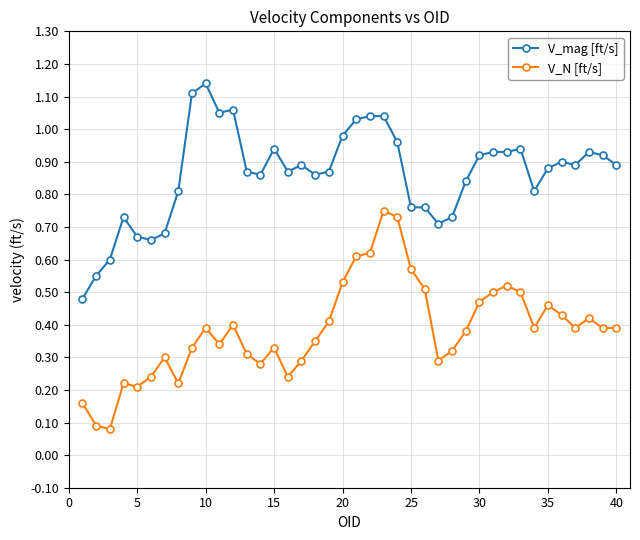

Count the V_N [ft/s] values in the range 0 to 1.

40